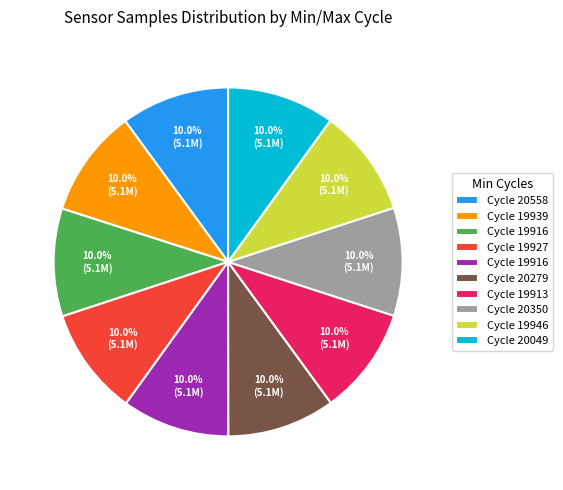

Is there a majority slice in this chart?

No